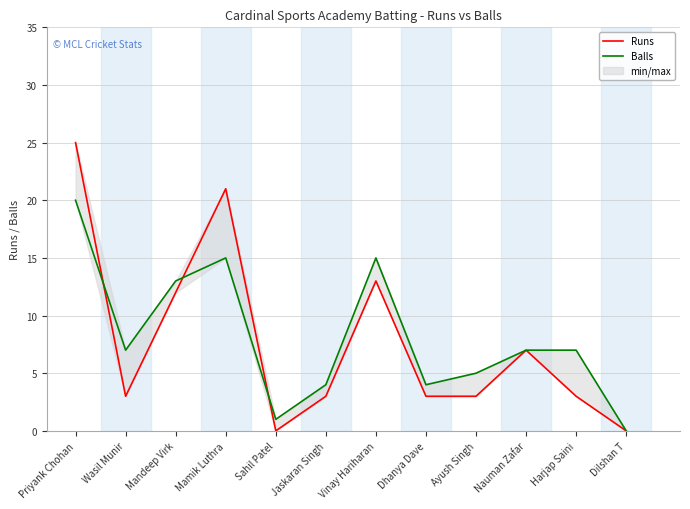

Reading left to right, transcribe all the data shown in this chart.

Runs: Priyank Chohan=25	Wasil Munir=3	Mandeep Virk=12	Mamik Luthra=21	Sahil Patel=0	Jaskaran Singh=3	Vinay Hariharan=13	Dhanya Dave=3	Ayush Singh=3	Nauman Zafar=7	Harjap Saini=3	Dilshan T=0
Balls: Priyank Chohan=20	Wasil Munir=7	Mandeep Virk=13	Mamik Luthra=15	Sahil Patel=1	Jaskaran Singh=4	Vinay Hariharan=15	Dhanya Dave=4	Ayush Singh=5	Nauman Zafar=7	Harjap Saini=7	Dilshan T=0